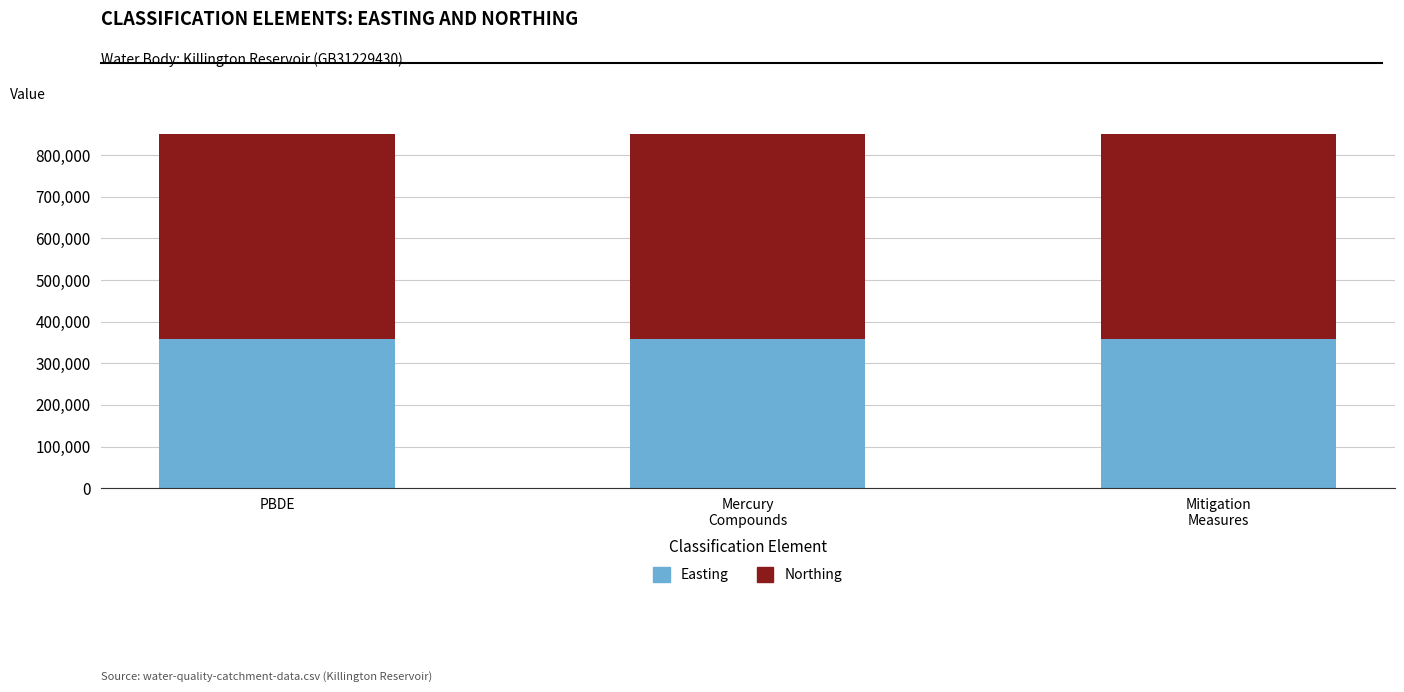

How many data points does each series have?

3